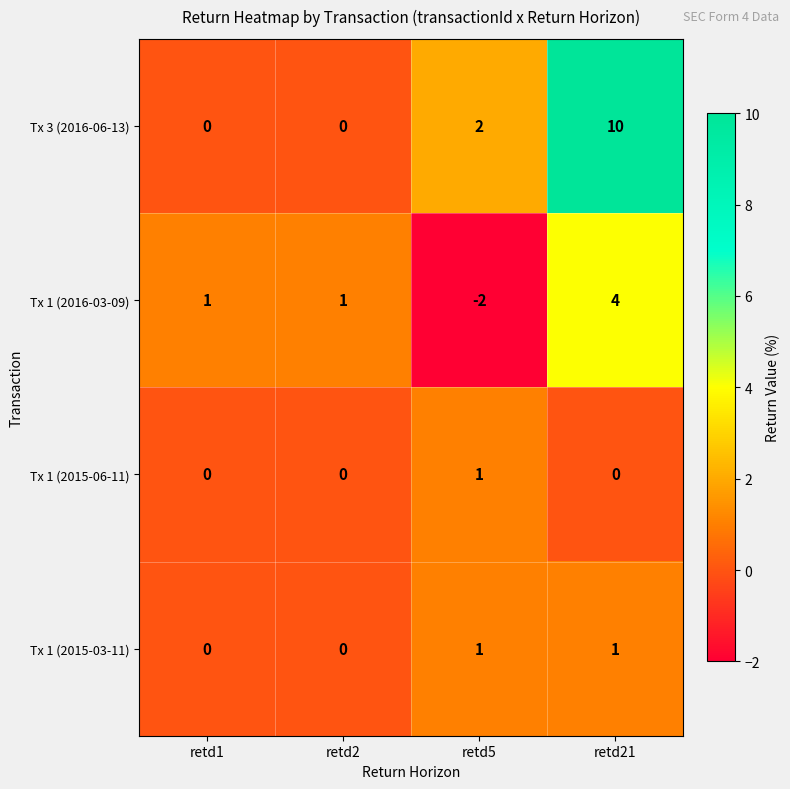

What is the difference between the highest and lowest values at retd5?

4